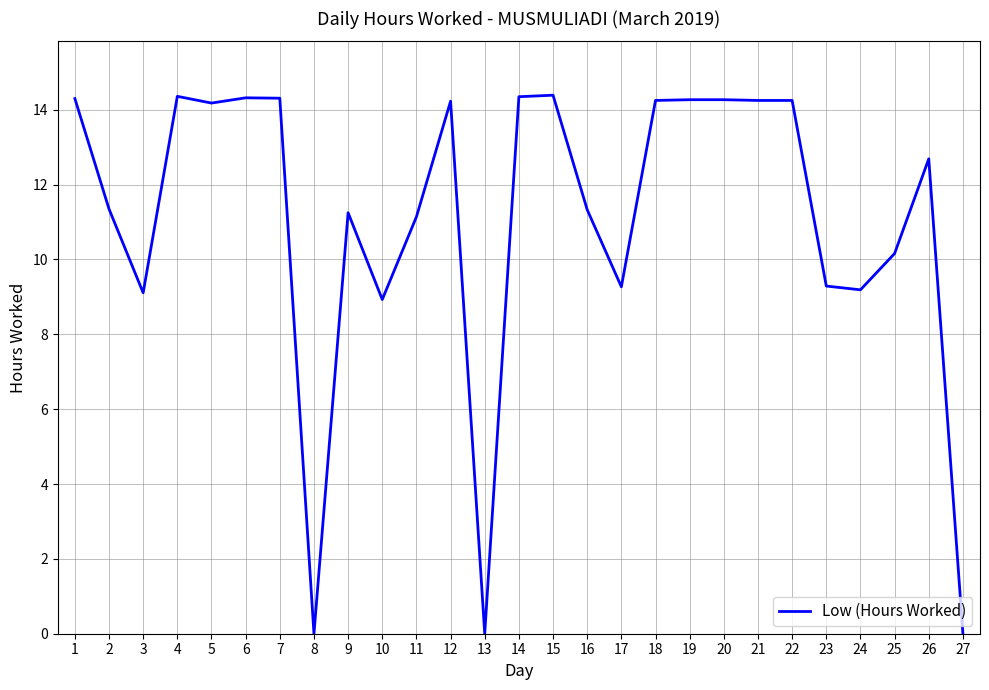

What is the greatest value displayed?

14.4